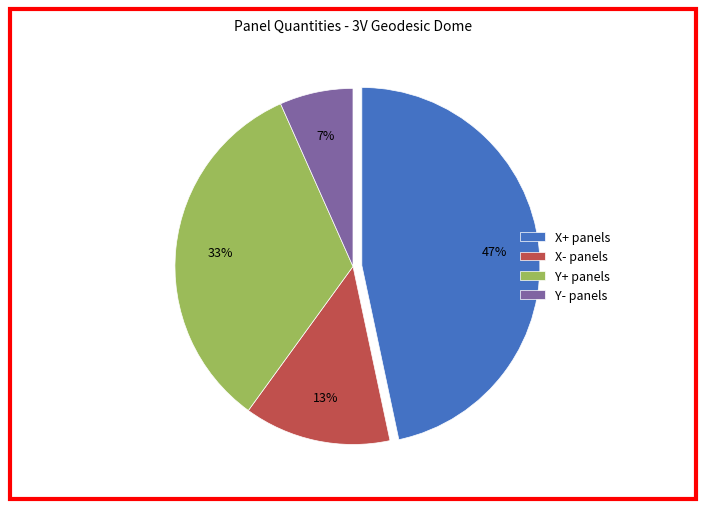

How many segments does this pie chart have?

4